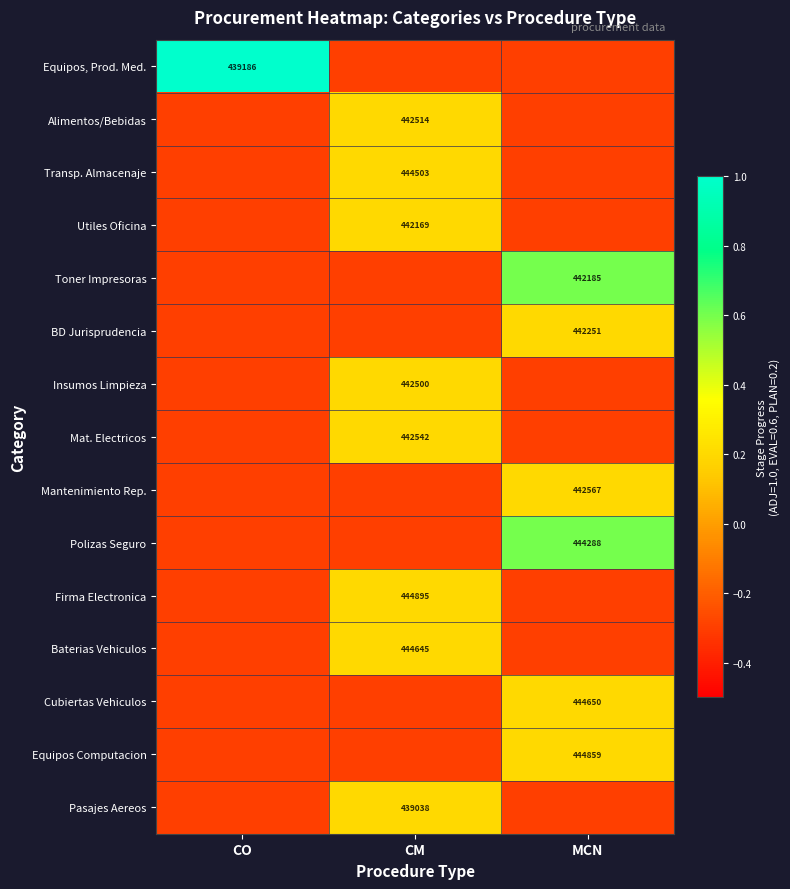

What is the spread (max minus min) of values at MCN?

0.9